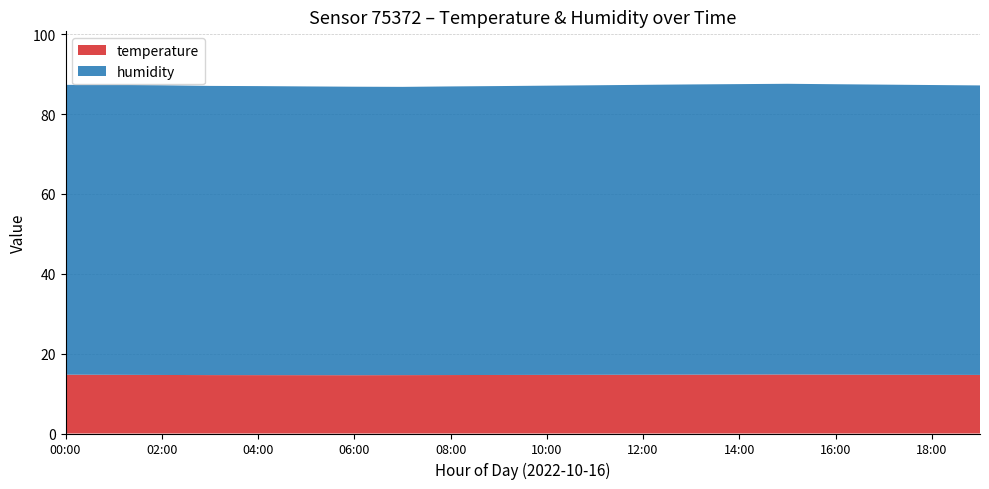

Reading right to left, transcribe all the data shown in this chart.

humidity: 72.5	72.6	72.7	72.7	72.8	72.7	72.7	72.6	72.5	72.4	72.3	72.3	72.2	72.2	72.3	72.4	72.4	72.5	72.6	72.6
temperature: 14.7	14.7	14.7	14.8	14.8	14.8	14.7	14.7	14.7	14.7	14.7	14.6	14.6	14.6	14.6	14.6	14.6	14.7	14.7	14.7